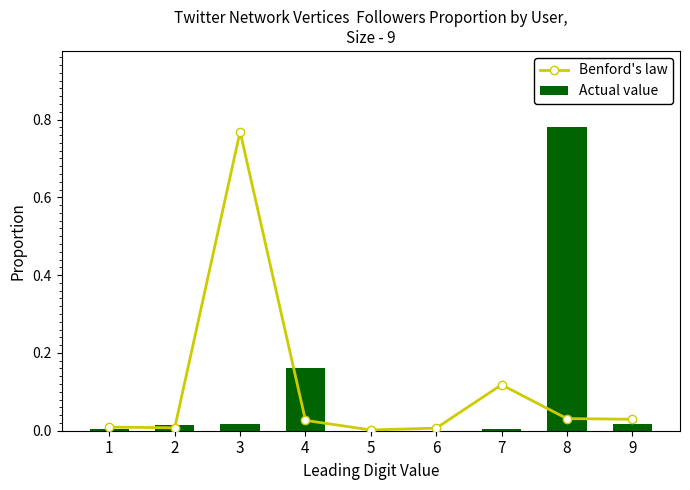

At how many categories does at least one series exceed 0?

9